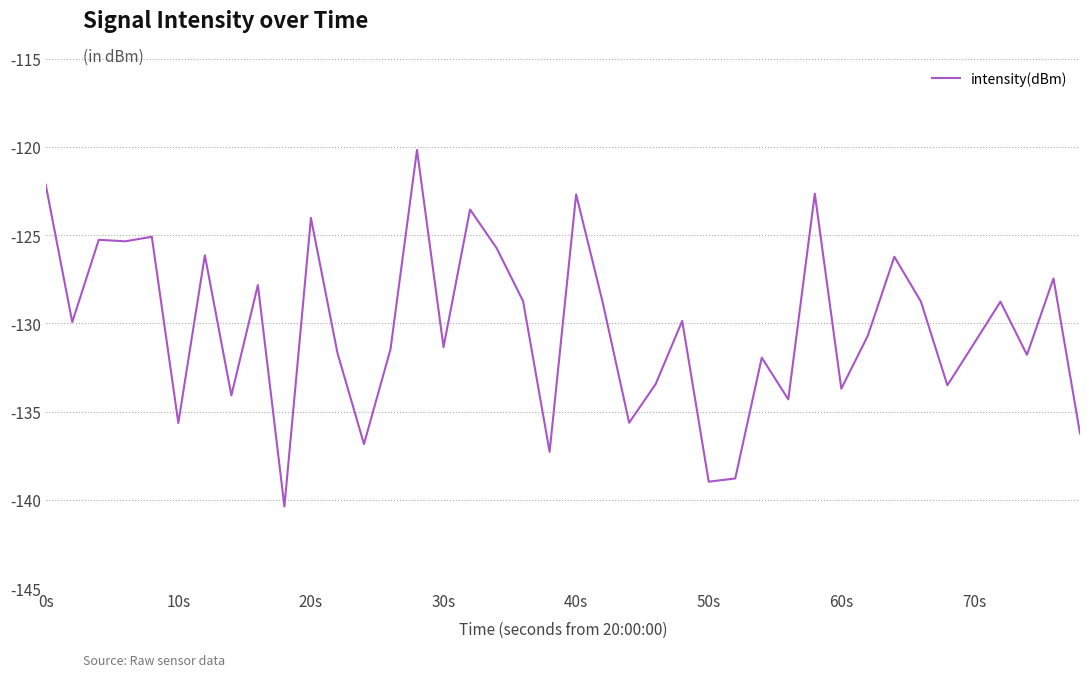

What is the difference between the maximum and minimum values?

20.2